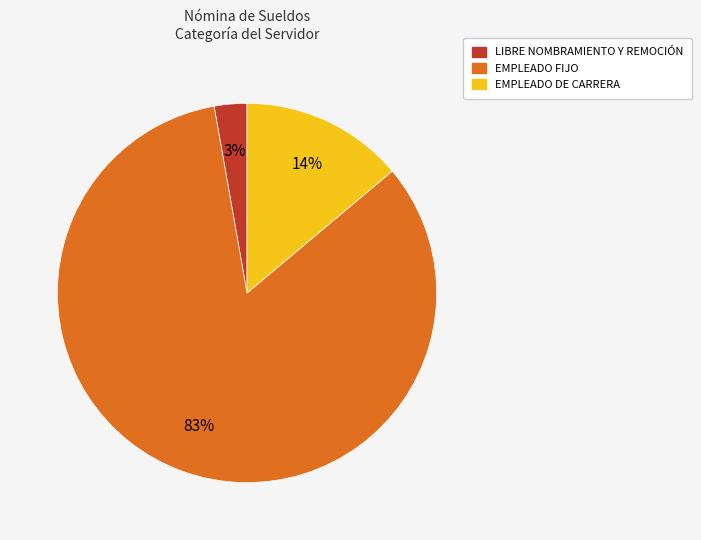

How many segments does this pie chart have?

3